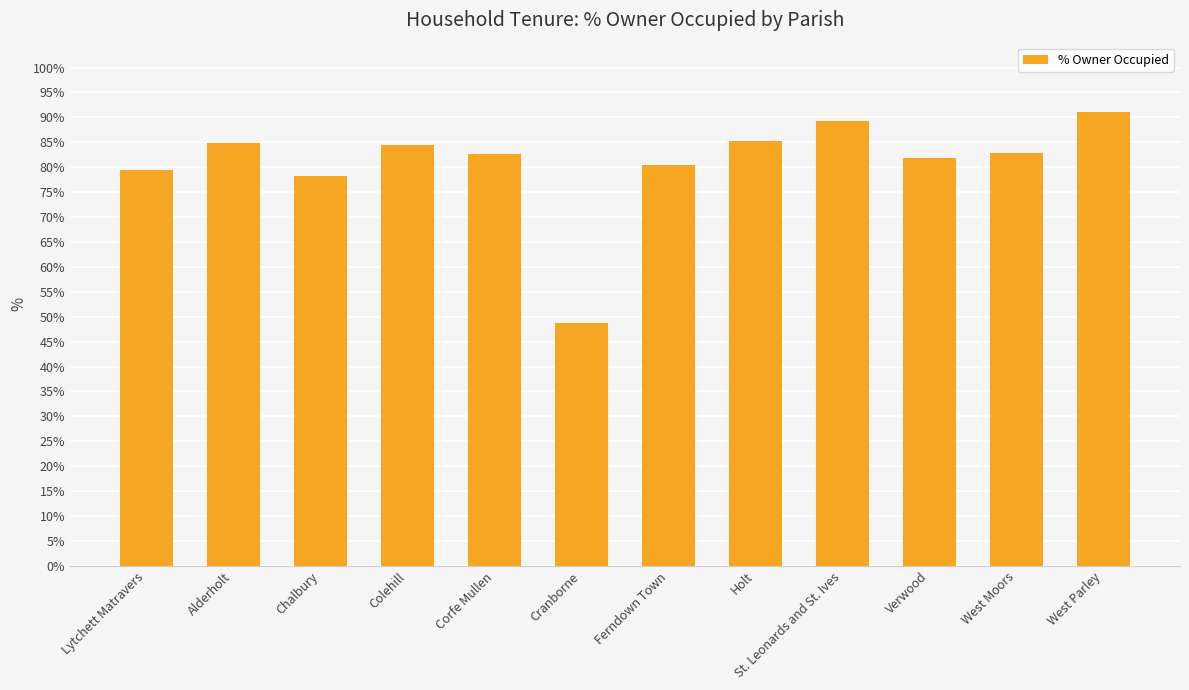

What is the label of the 8th bar from the right?

Corfe Mullen